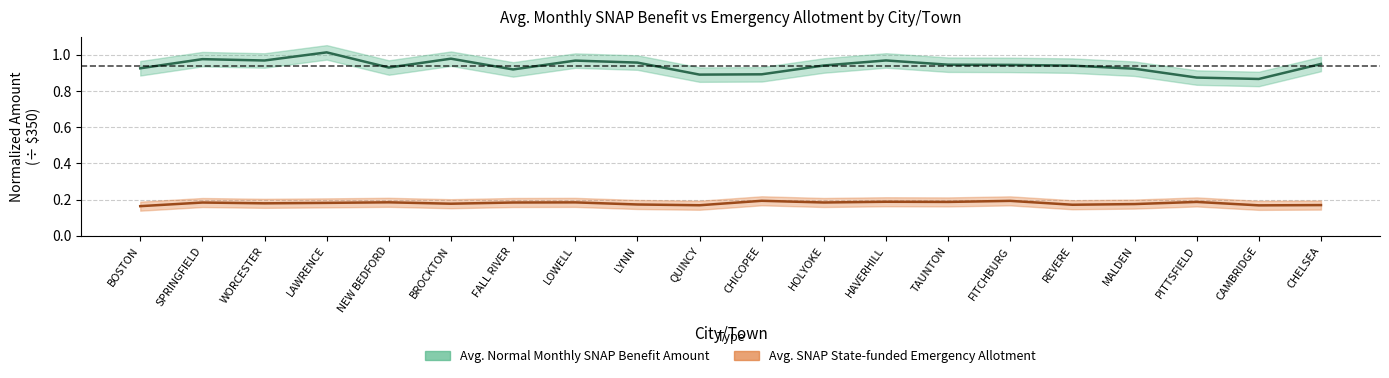

List the series in order of their peak value, highest first.

Avg. Normal Monthly SNAP Benefit Amount, Avg. SNAP State-funded Emergency Allotment